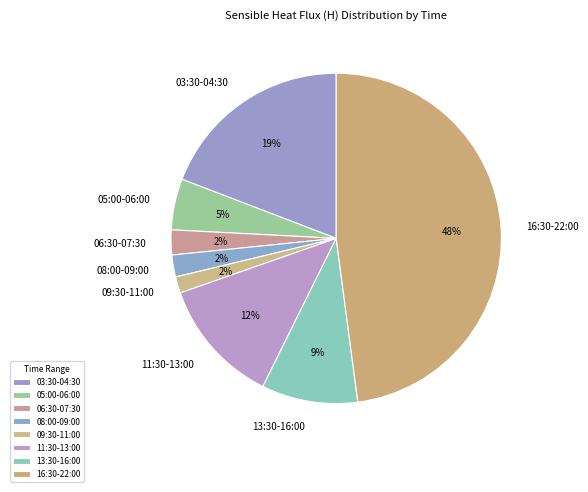

To the nearest percent, what percentage of the pie is 08:00-09:00?

2%